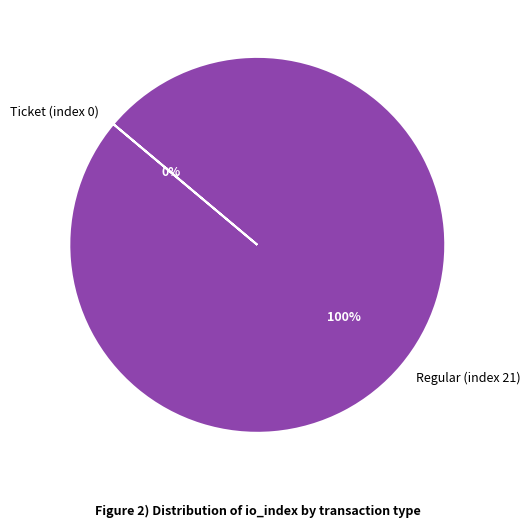

Does any single category account for the majority?

Yes